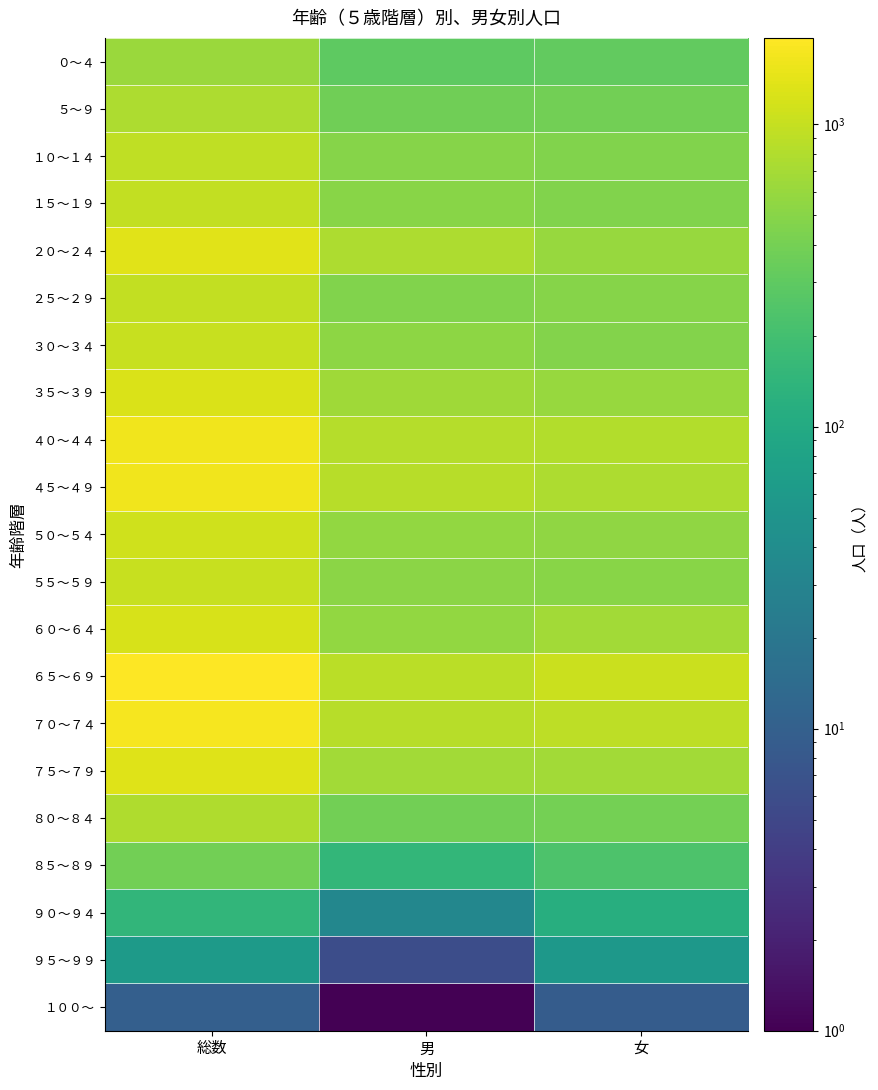

At how many categories does at least one series exceed 1297?

1